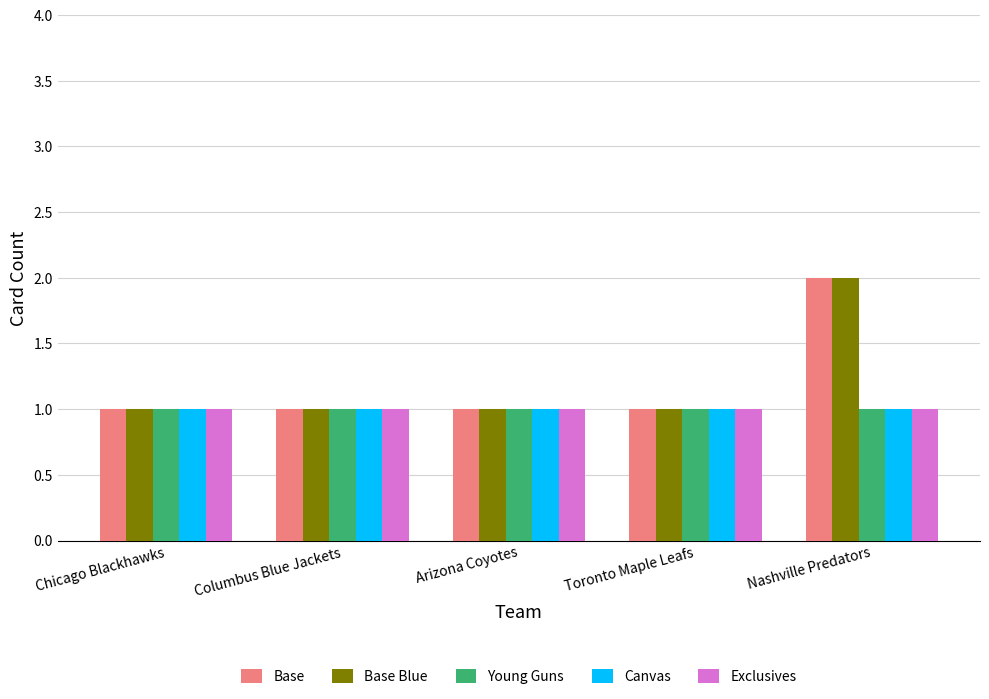

What is the label of the 2nd bar from the left?

Columbus Blue Jackets